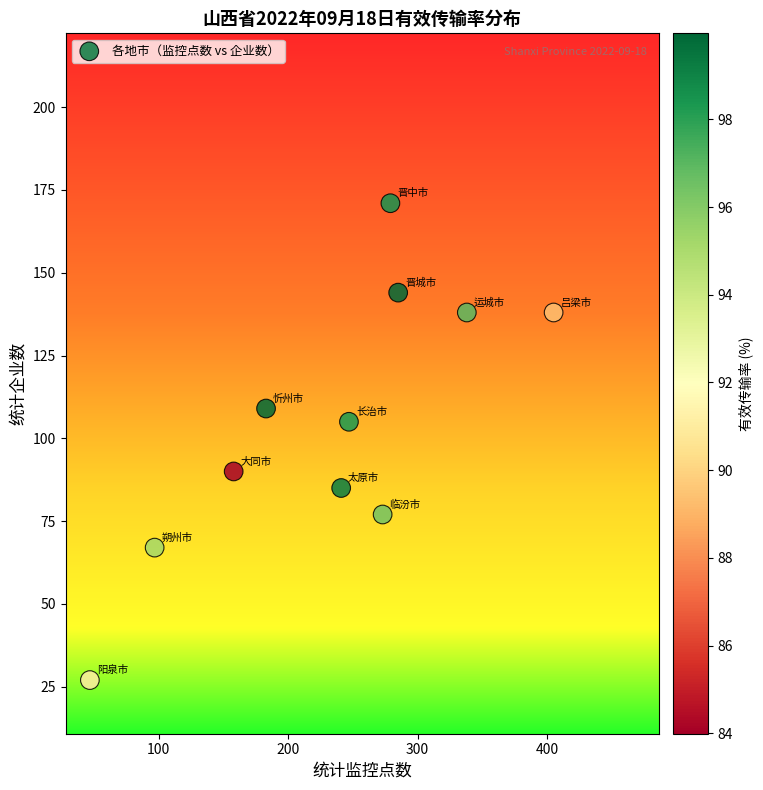

What Y value in the scatter plot is closest to 99?

105